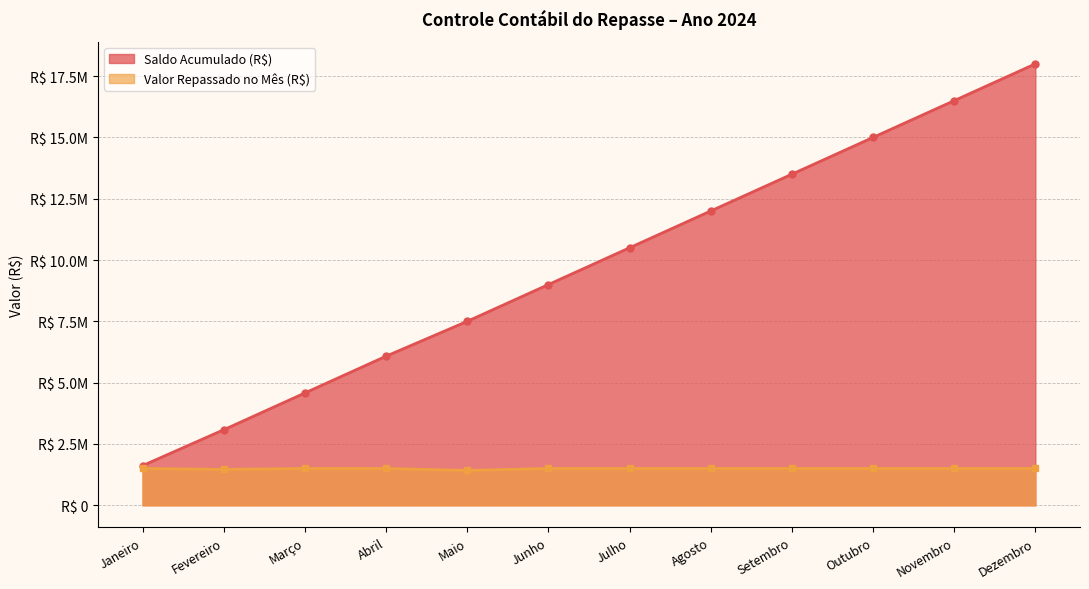

What is the highest value of the Saldo Acumulado (R$) series?

18000000.0